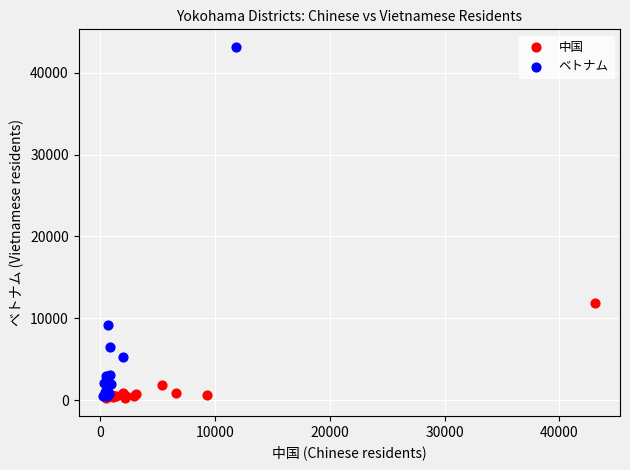

Which series reaches the maximum Y coordinate?

ベトナム